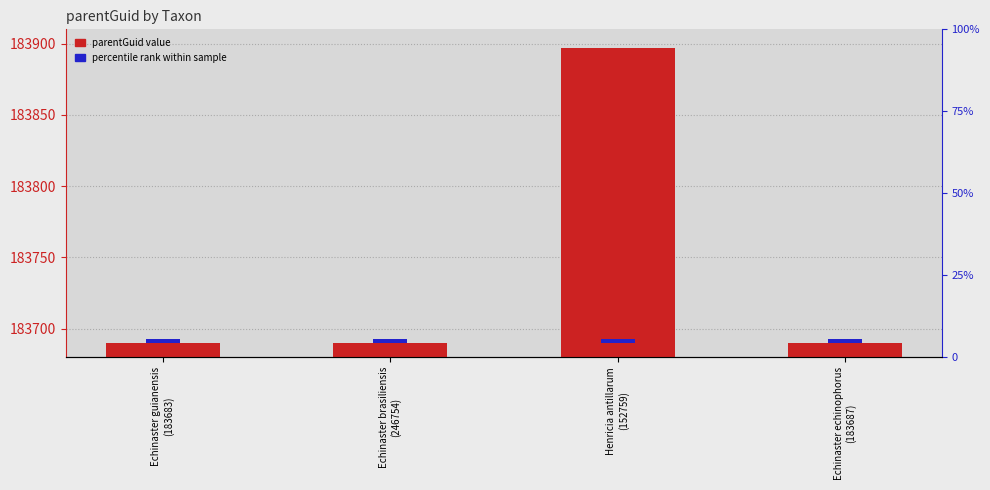

Rank the series by their average value, from highest to lowest.

parentGuid value, percentile rank within sample